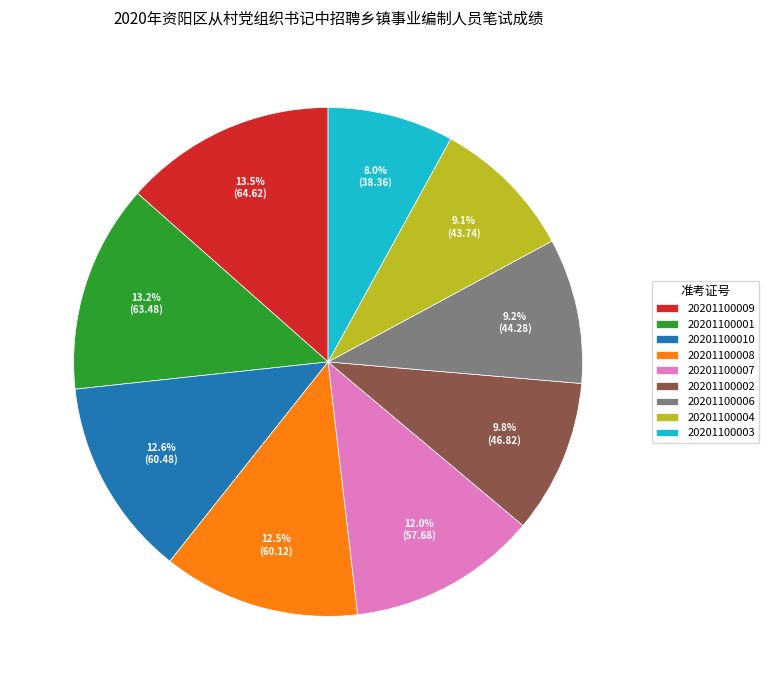

Is it true that 20201100010 is 13% of the pie?

True